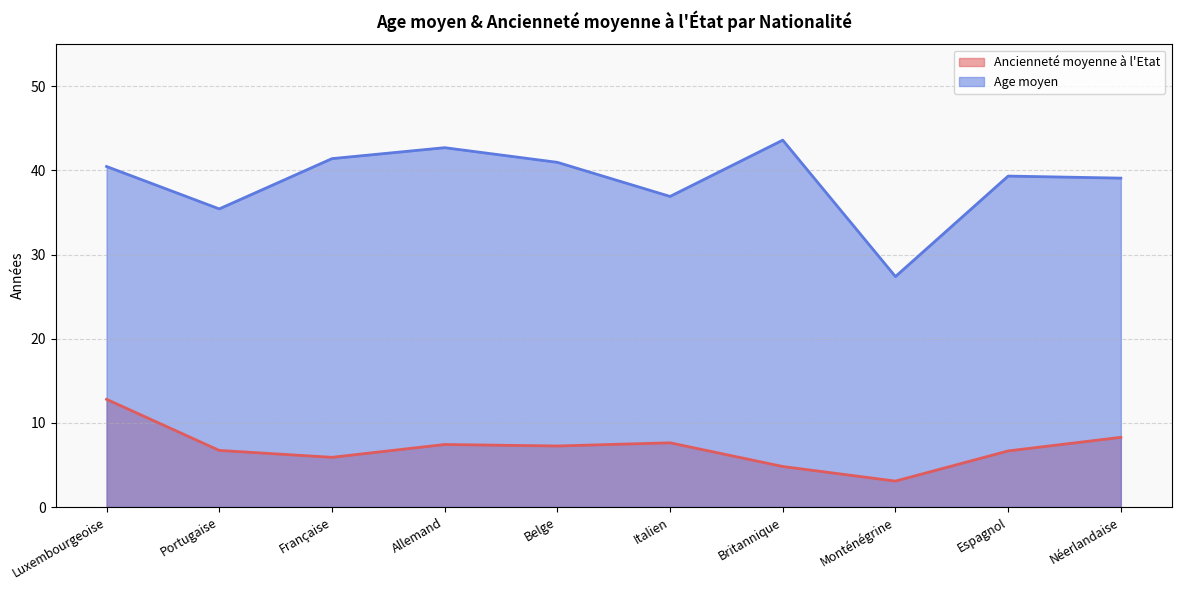

What position from the left is Italien?

6